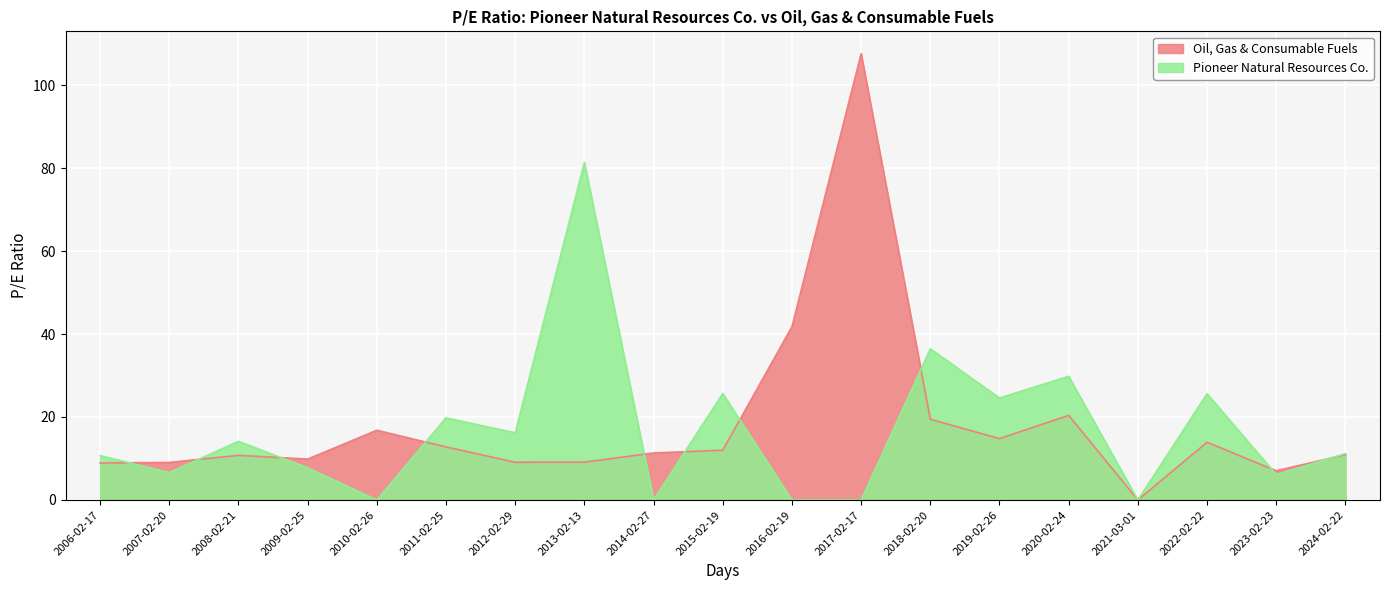

How many data points in Oil, Gas & Consumable Fuels are less than 11?

9